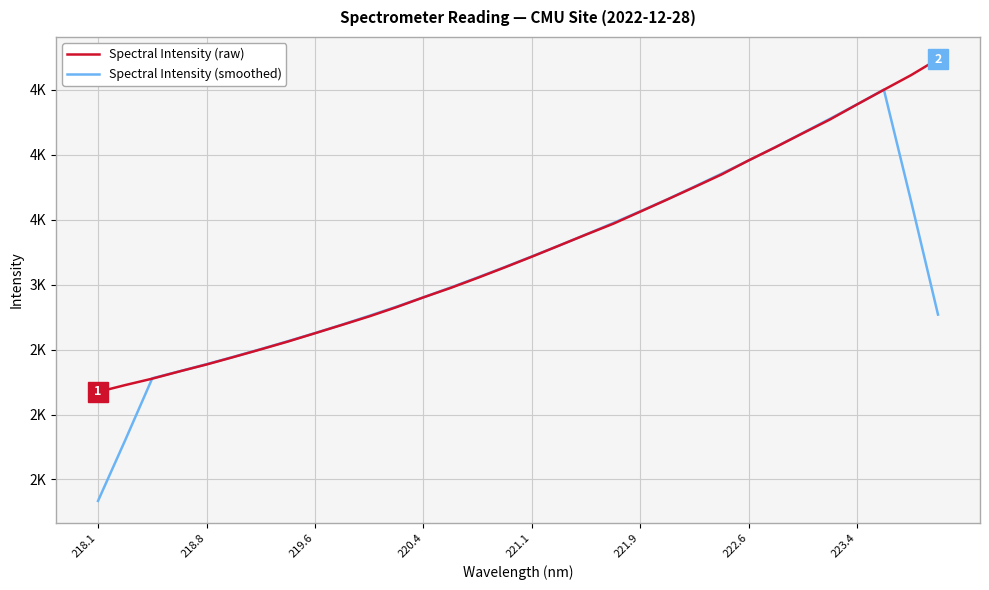

Does the chart have visible grid lines?

Yes